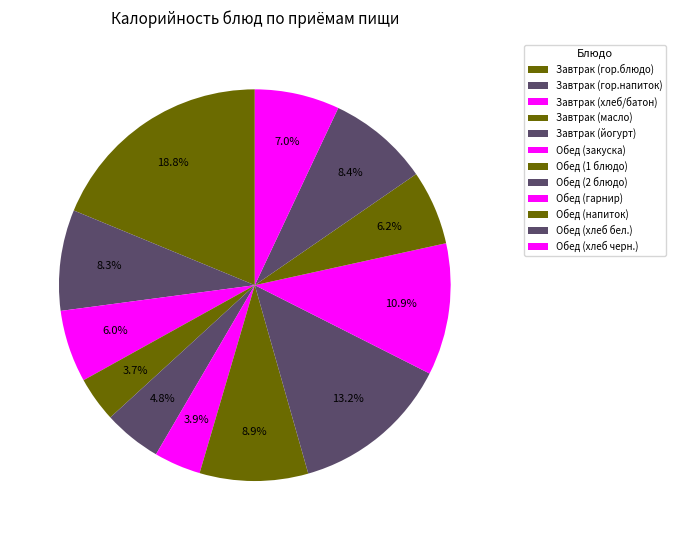

How many segments does this pie chart have?

12